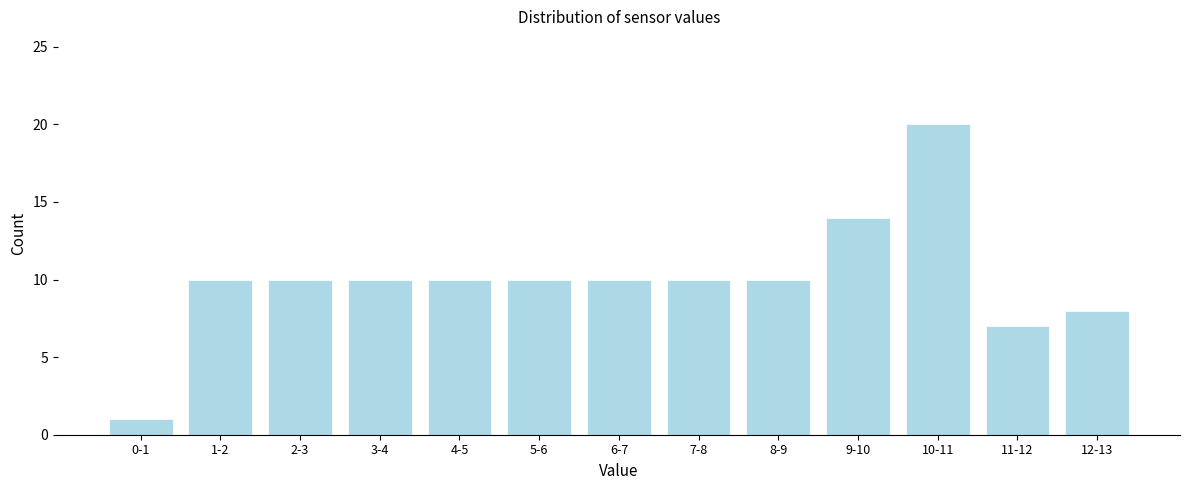

Reading left to right, extract all data points from this chart.

0-1=1	1-2=10	2-3=10	3-4=10	4-5=10	5-6=10	6-7=10	7-8=10	8-9=10	9-10=14	10-11=20	11-12=7	12-13=8